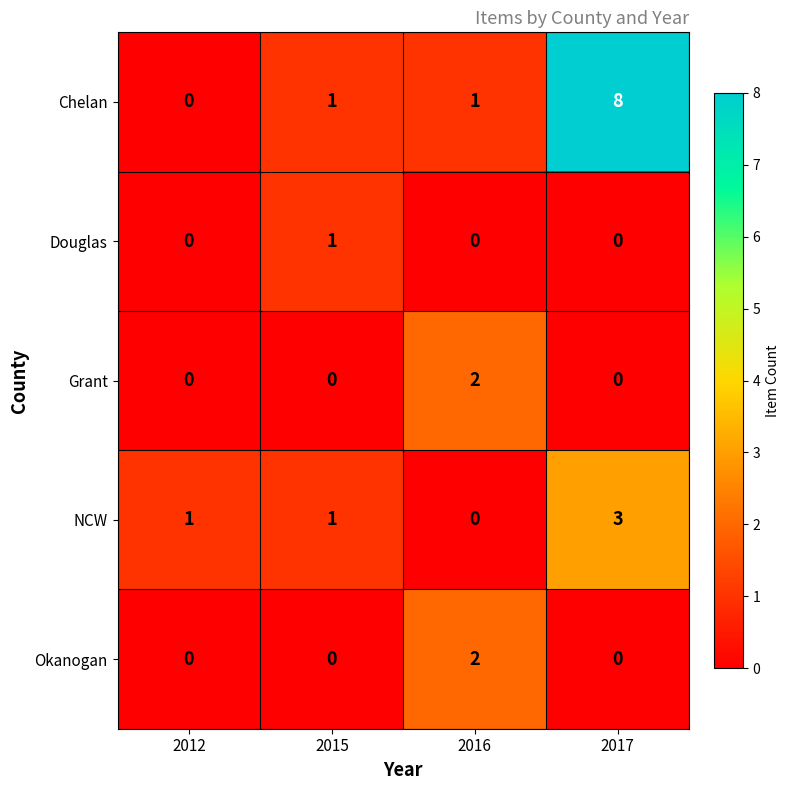

Reading left to right, what are all the values shown in this chart?

Chelan: 0	1	1	8
Douglas: 0	1	0	0
Grant: 0	0	2	0
NCW: 1	1	0	3
Okanogan: 0	0	2	0